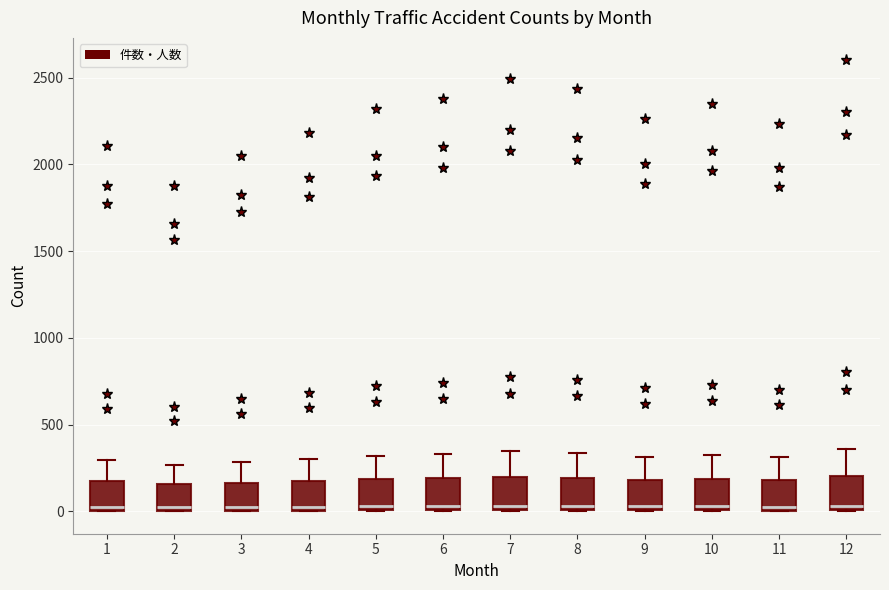

Reading left to right, transcribe this box plot: for each box, give where its median line is, the range the box spans, and where its two whiskers end, as read against the y-axis. The values are not printed on the chart, so give them approximately, as read against the axis.

1: median 50, box 0 to 150, whiskers 0 to 300
2: median 0 (just above the box's lower edge), box 0 to 150, whiskers 0 to 250
3: median 0 (just above the box's lower edge), box 0 to 150, whiskers 0 to 300
4: median 50, box 0 to 150, whiskers 0 to 300
5: median 50, box 0 to 200, whiskers 0 to 300
6: median 50, box 0 to 200, whiskers 0 to 350
7: median 50, box 0 to 200, whiskers 0 to 350
8: median 50, box 0 to 200, whiskers 0 to 350
9: median 50, box 0 to 200, whiskers 0 to 300
10: median 50, box 0 to 200, whiskers 0 to 350
11: median 50, box 0 to 200, whiskers 0 to 300
12: median 50, box 0 to 200, whiskers 0 to 350